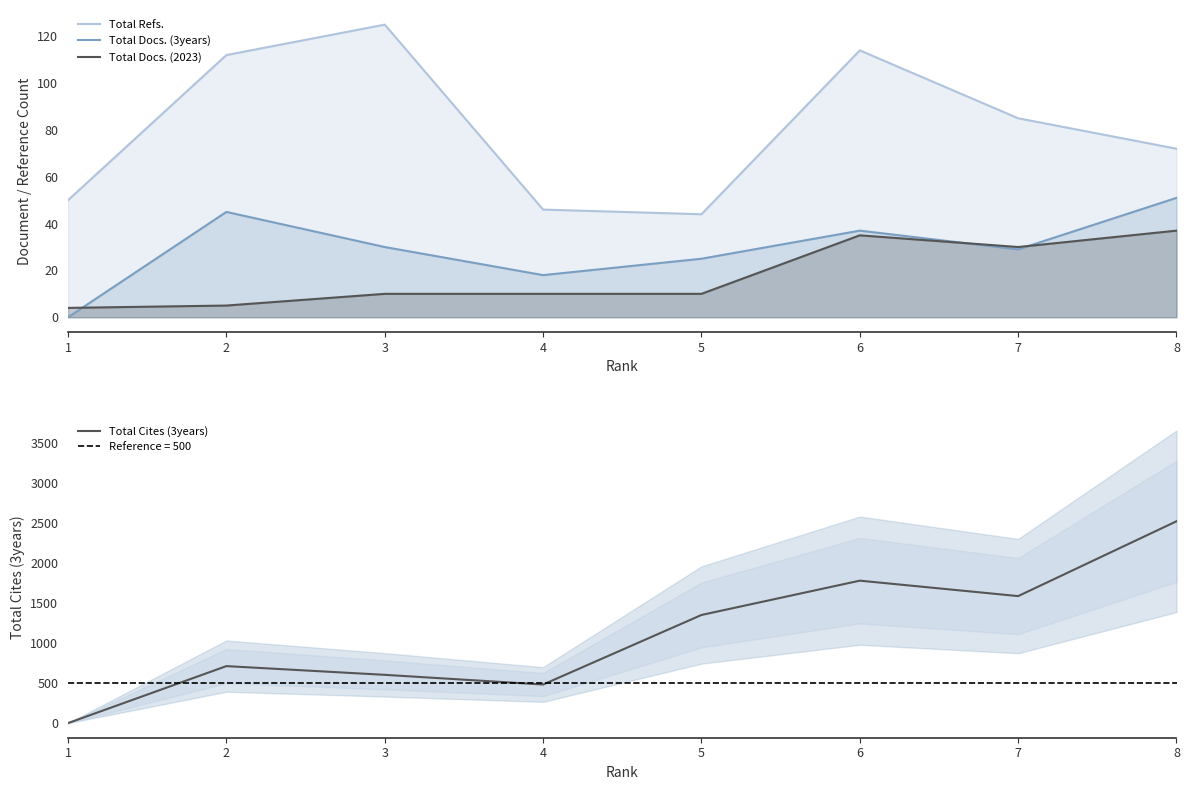

Which series has the widest spread of values?

Total Cites (3years)